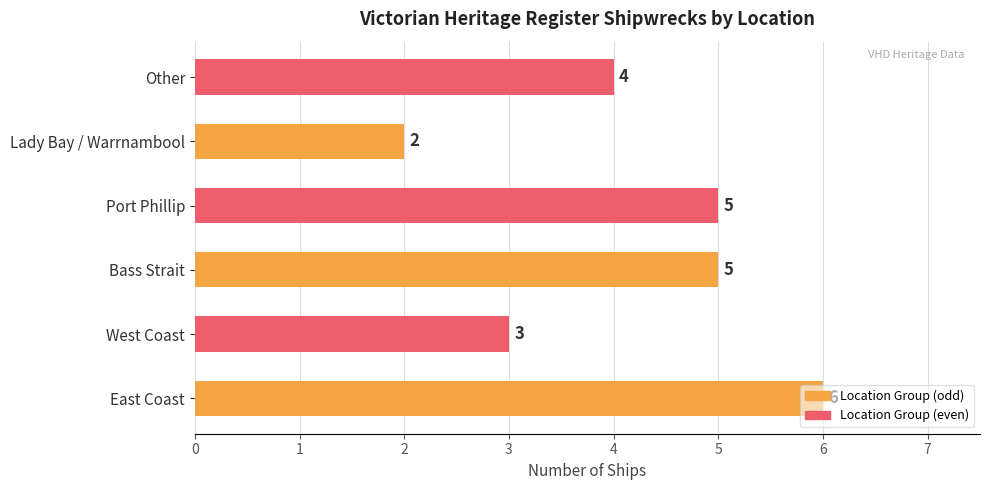

What is the sum of all values?

25